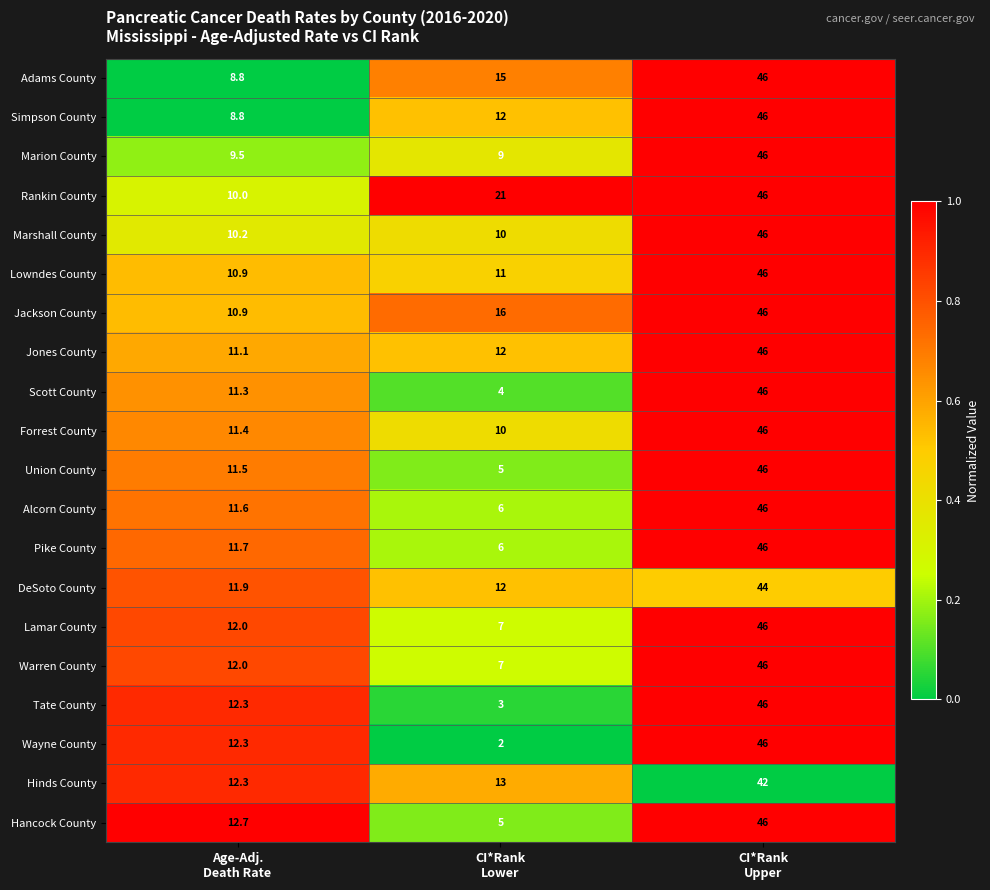

What is the difference between the maximum and minimum values in the Lamar County series?

39.0